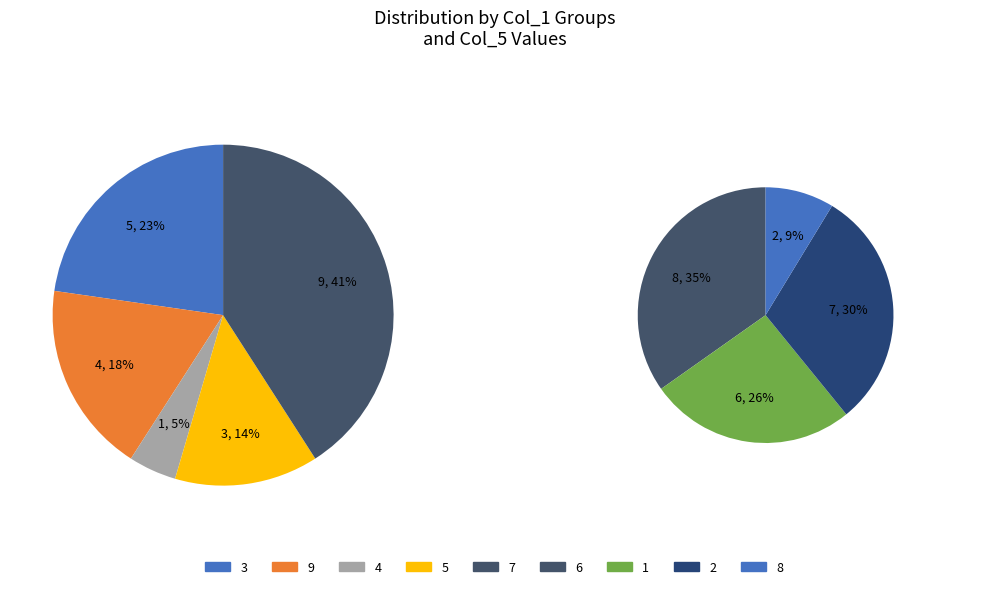

True or false: 7 accounts for 7% of the total.

False